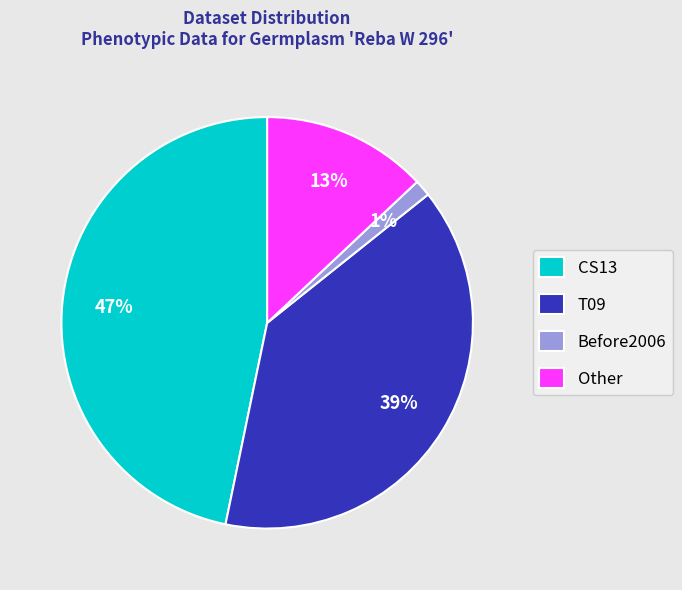

Is it true that Before2006 is 11% of the pie?

False